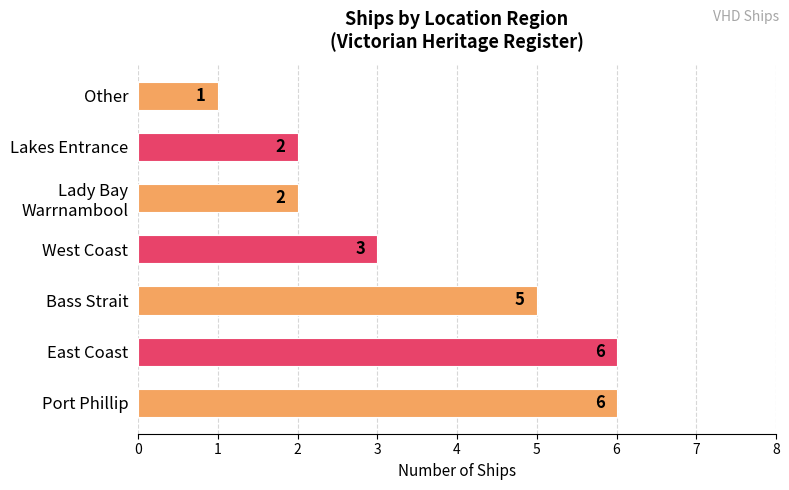

What is the minimum value shown in the chart?

1